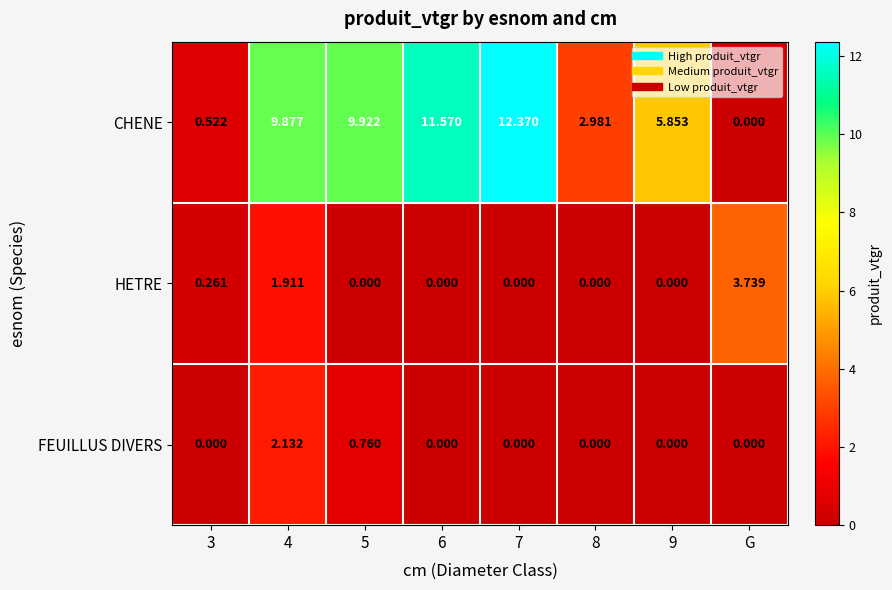

Is the value of FEUILLUS DIVERS at 5 greater than the value of HETRE at 7?

Yes